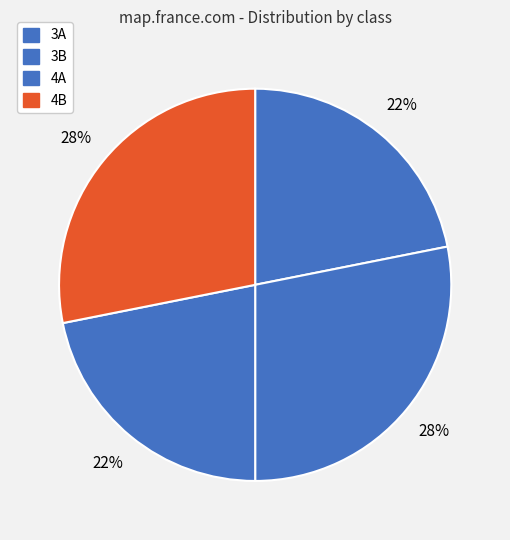

What is the largest slice in the pie chart?

3B